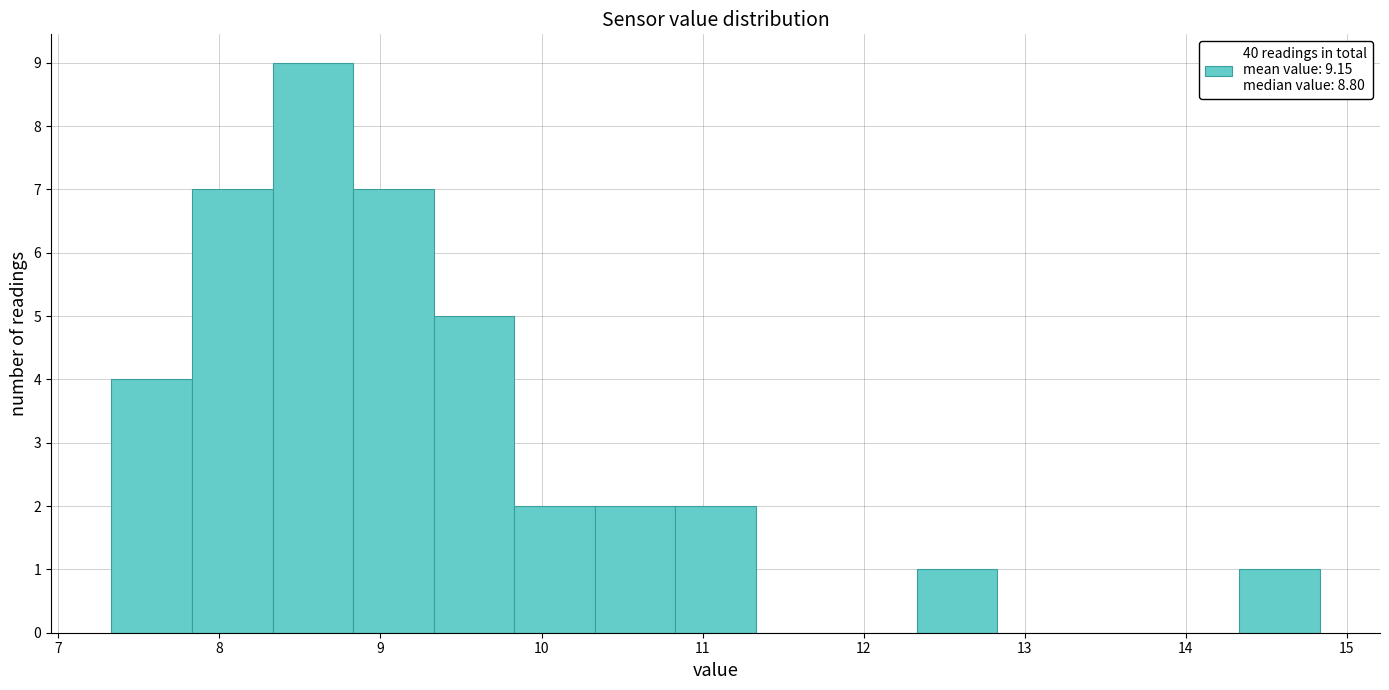

Reading left to right, transcribe this chart: for each bar, give the range it covers on the x-axis and its height. Neither the bar edges nor the heights are printed on the chart, so give them approximately, as read against the axes.

7.33 to 7.83: 4
7.83 to 8.33: 7
8.33 to 8.83: 9
8.83 to 9.33: 7
9.33 to 9.83: 5
9.83 to 10.33: 2
10.33 to 10.83: 2
10.83 to 11.33: 2
11.33 to 11.83: 0
11.83 to 12.33: 0
12.33 to 12.83: 1
12.83 to 13.33: 0
13.33 to 13.83: 0
13.83 to 14.33: 0
14.33 to 14.83: 1